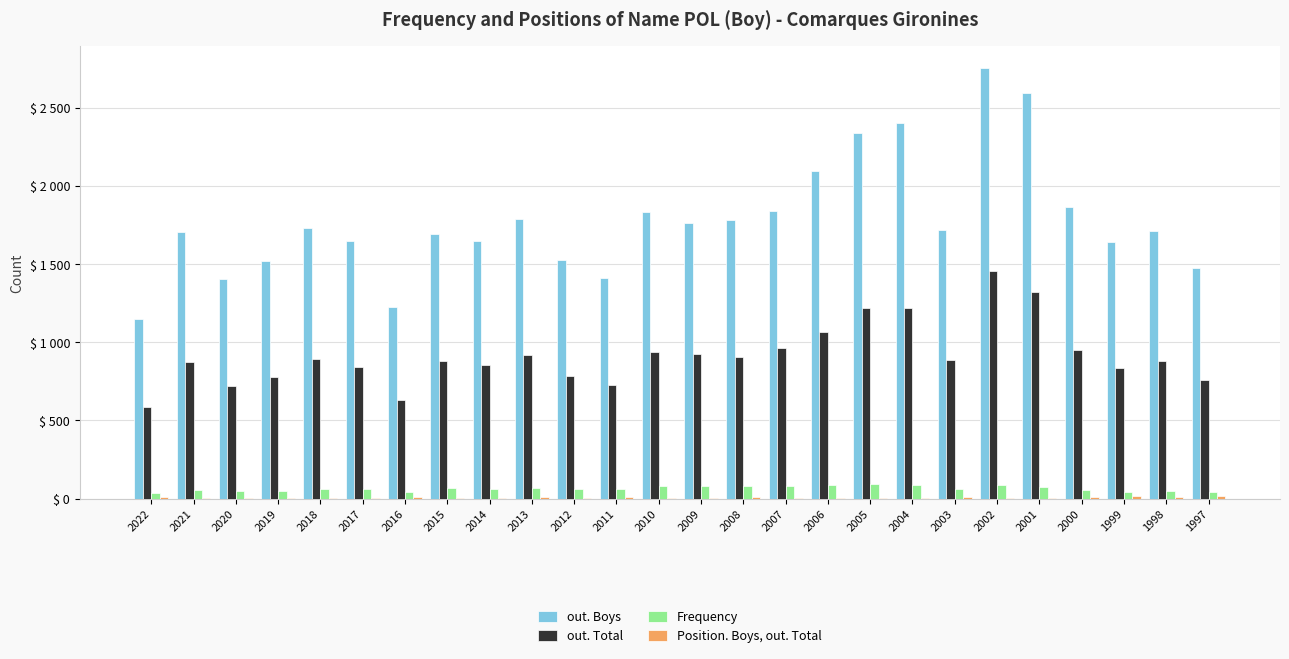

Are the bars horizontal?

No